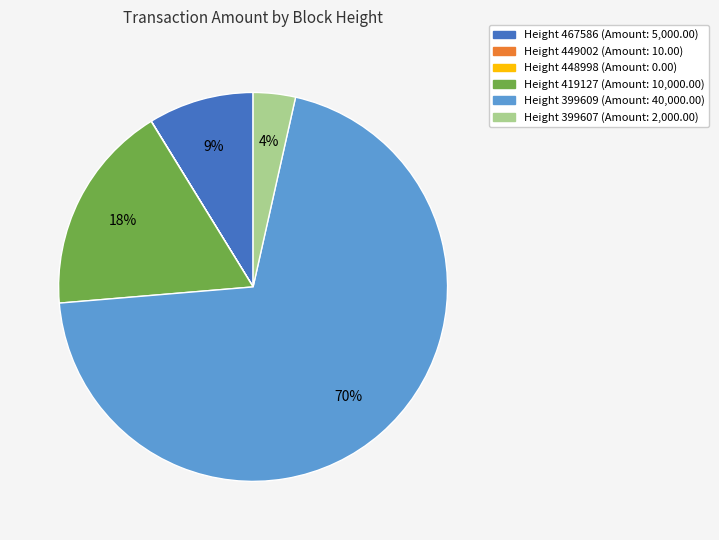

Is there any slice that represents more than half of the pie?

Yes